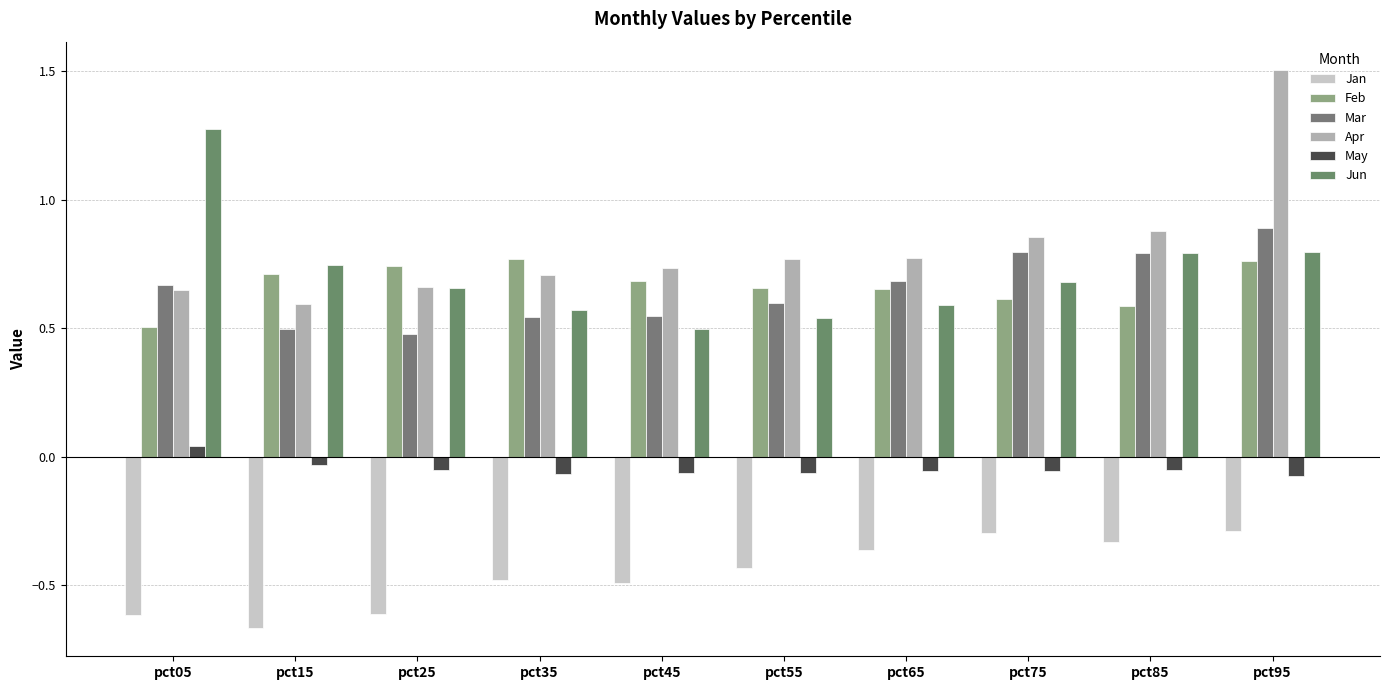

How many Feb values are between 0 and 1?

10